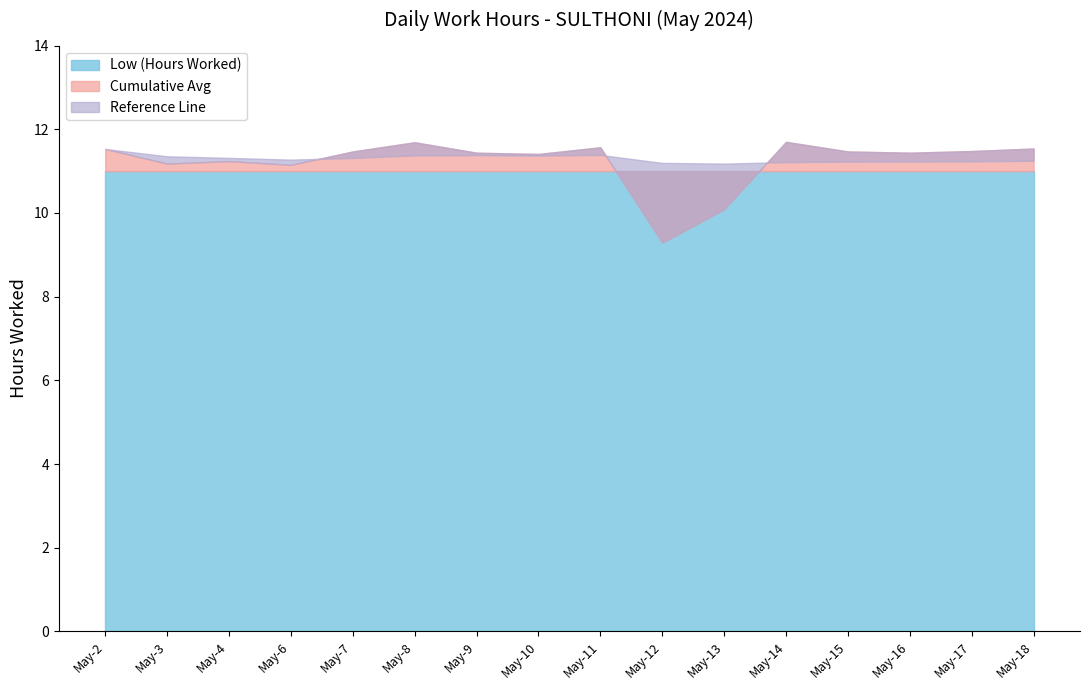

At which category is the sum across all series the highest?

8